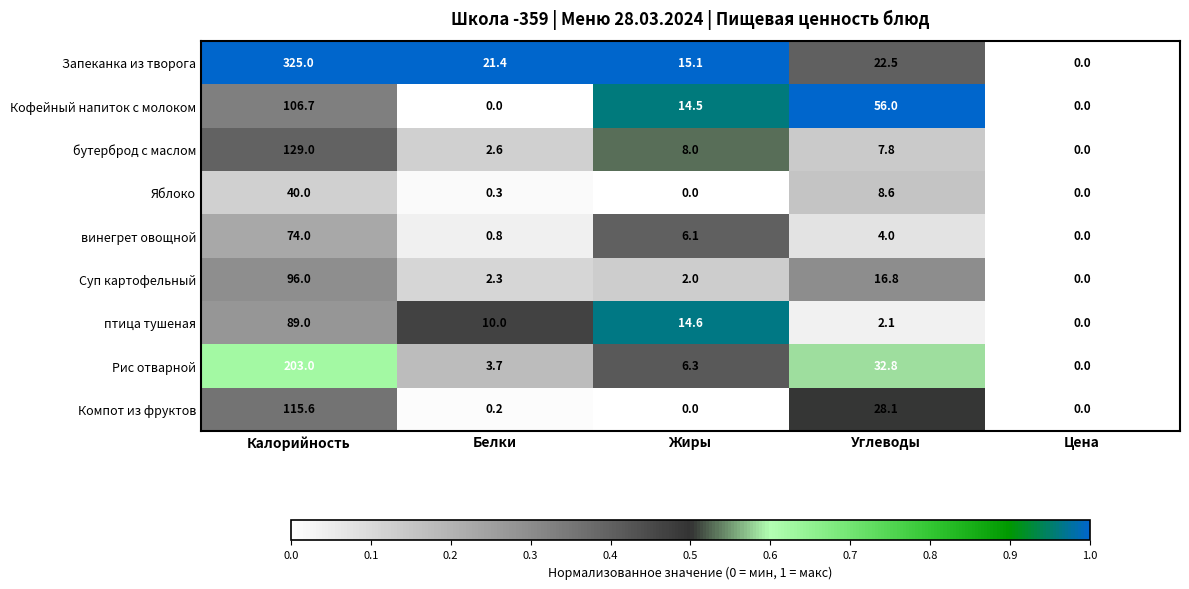

True or false: птица тушеная has a value of 7.9 at Жиры.

False